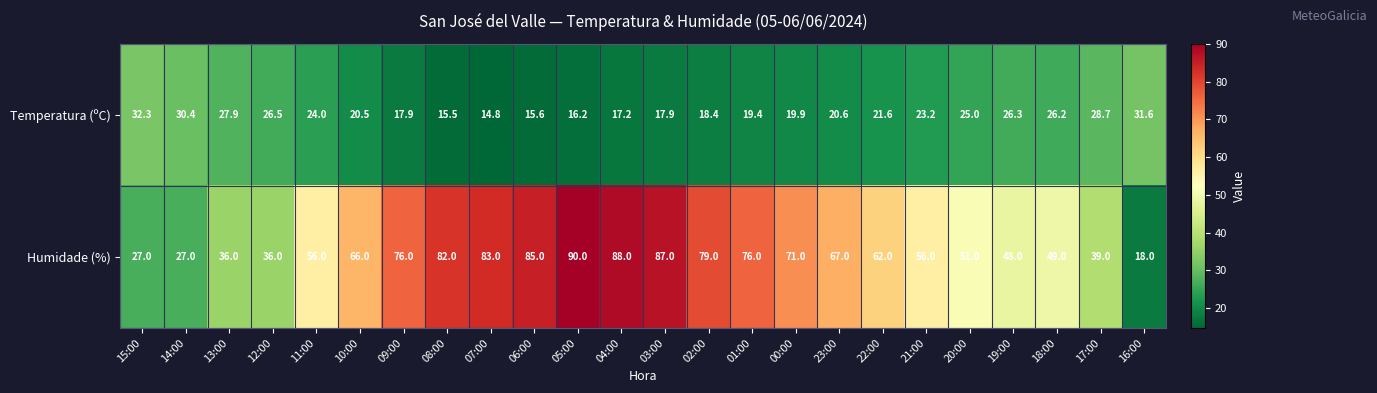

What is the smallest value displayed?

14.8